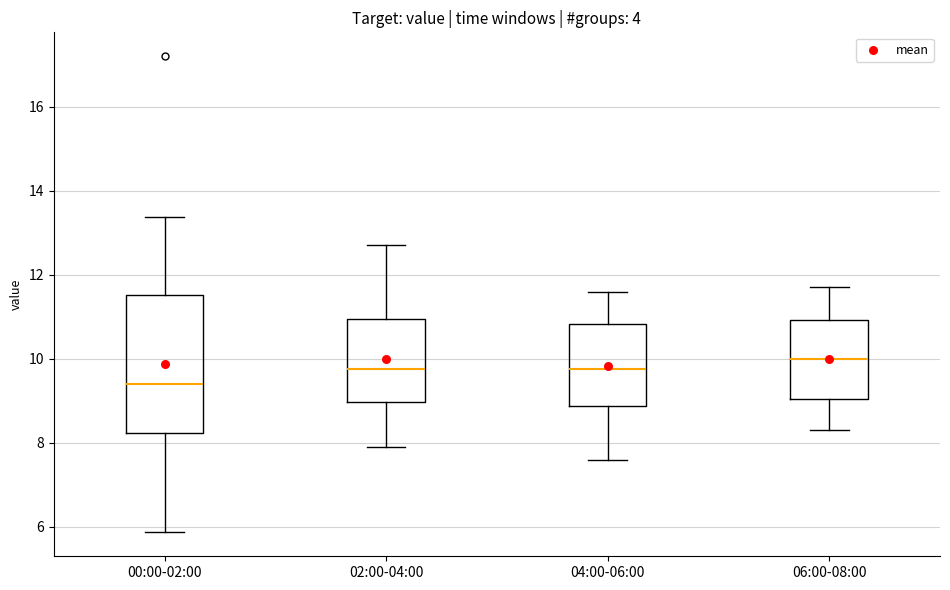

Reading left to right, read every box against the y-axis: the position of its median line, the range the box covers, and the ends of its whiskers. The values are not printed on the chart, so give them approximately, as read against the axis.

00:00-02:00: median 9.4, box 8.2 to 11.6, whiskers 5.8 to 13.4
02:00-04:00: median 9.8, box 9.0 to 11.0, whiskers 8.0 to 12.8
04:00-06:00: median 9.8, box 8.8 to 10.8, whiskers 7.6 to 11.6
06:00-08:00: median 10.0, box 9.0 to 11.0, whiskers 8.4 to 11.8